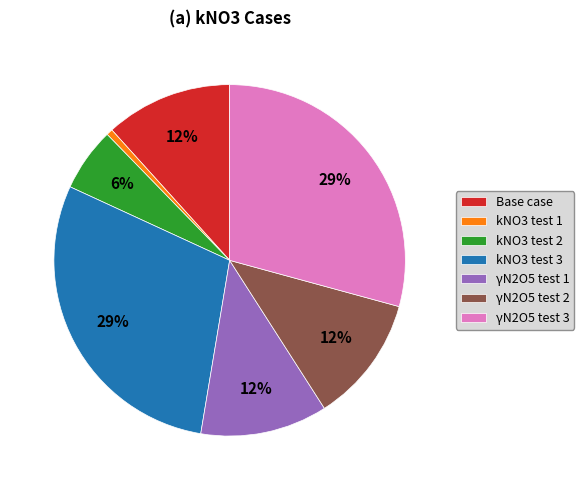

Combined, do γN2O5 test 2 and γN2O5 test 1 account for over 50%?

No